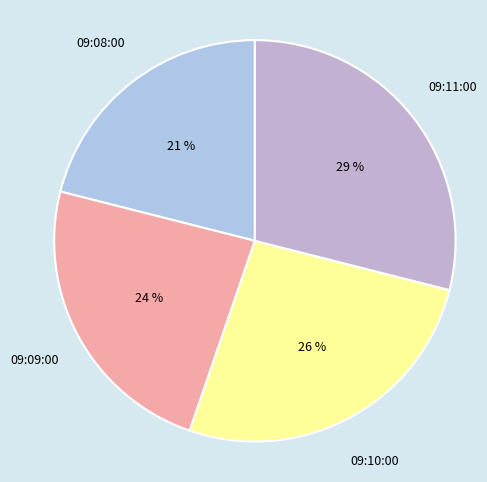

Which category has the biggest portion of the pie?

09:11:00